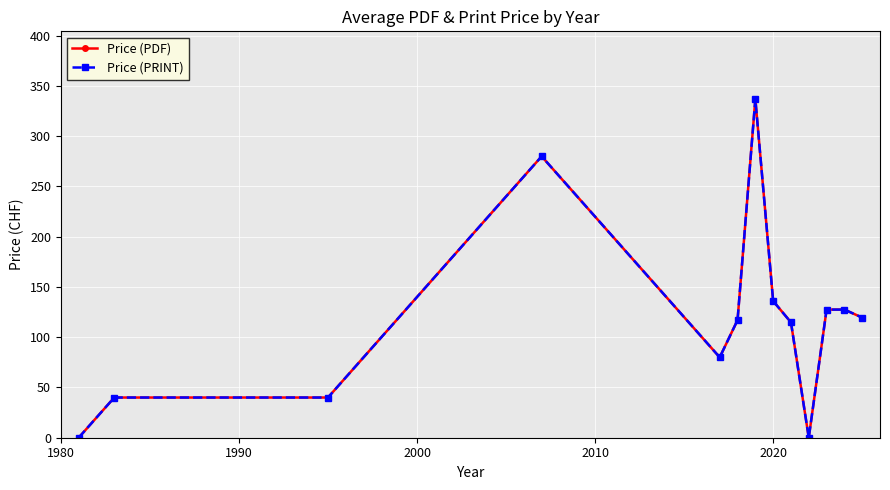

Which series has the largest total across all categories?

Price (PDF)